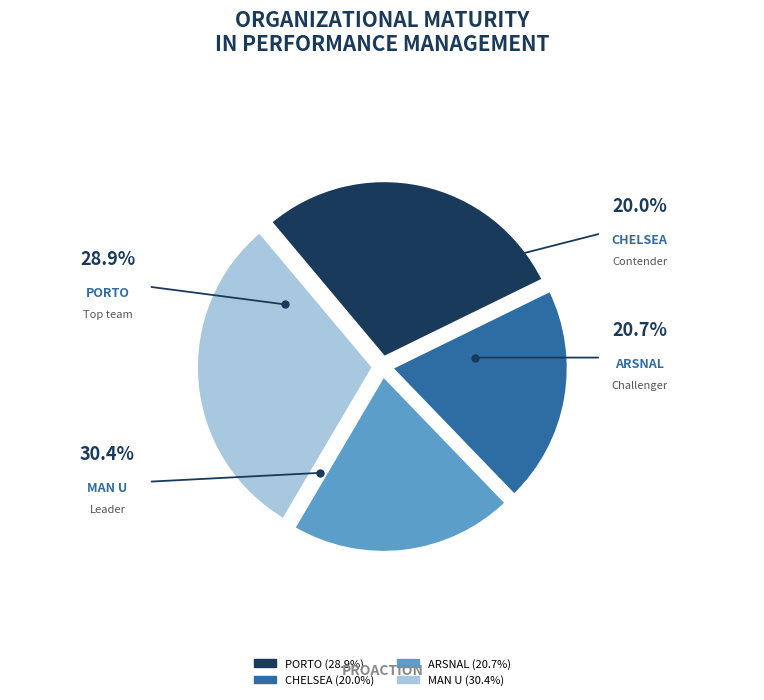

Is ARSNAL the majority of the pie?

No